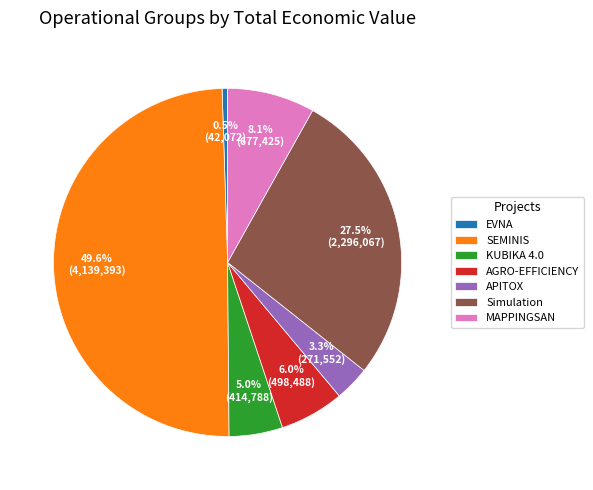

What percentage is the AGRO-EFFICIENCY slice, to the nearest percent?

6%